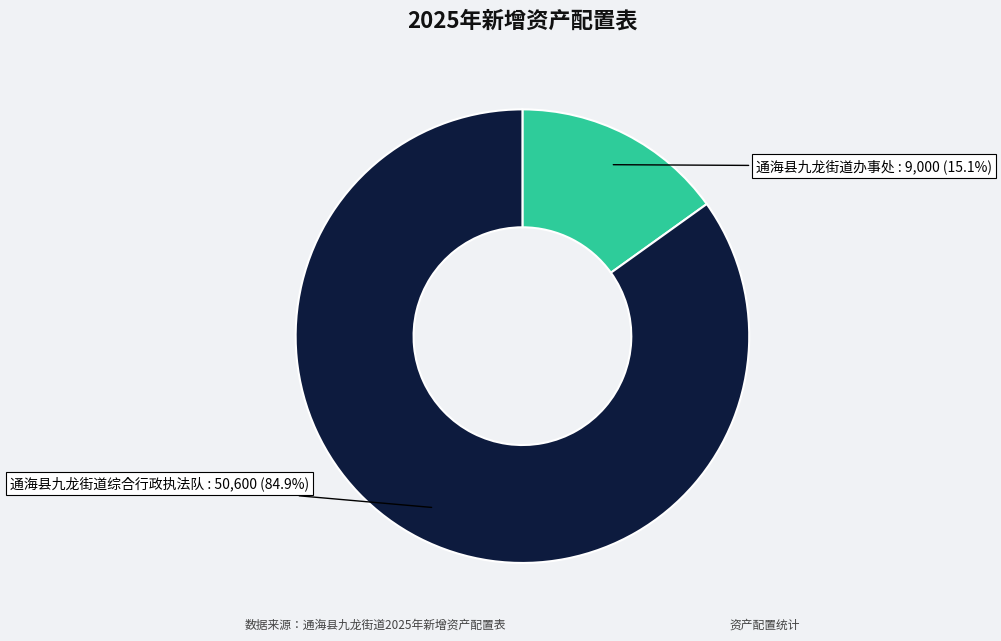

Is there any slice that represents more than half of the pie?

Yes